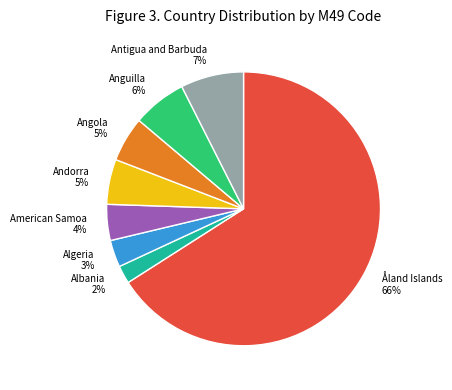

To the nearest percent, what is the average slice percentage?

12%